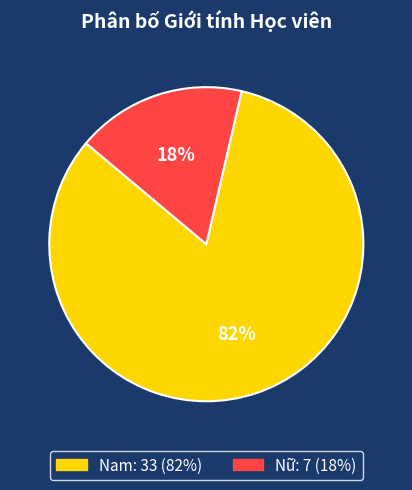

Count the number of slices in the pie.

2